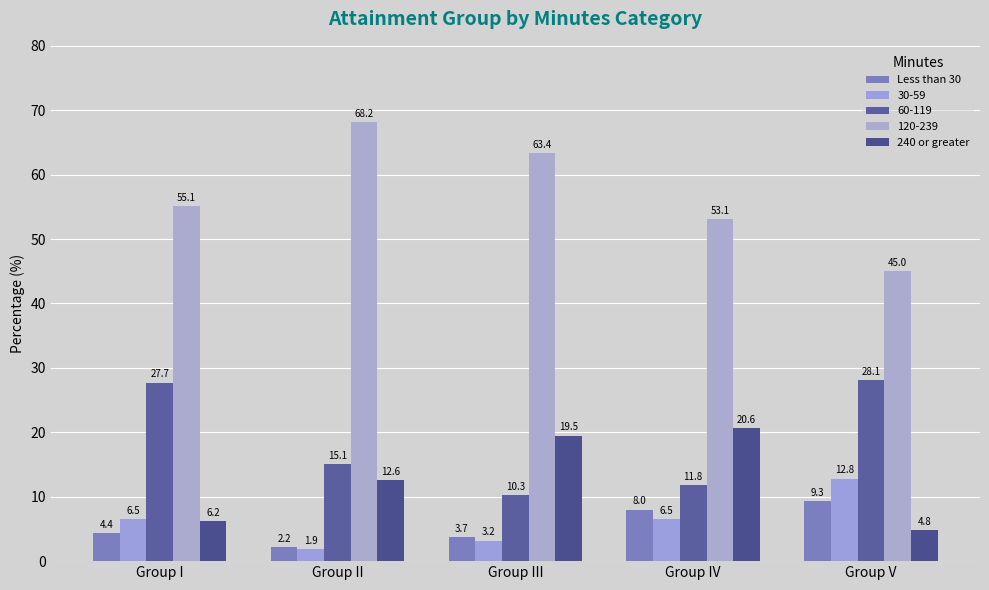

How many values in the 30-59 series exceed 6?

3